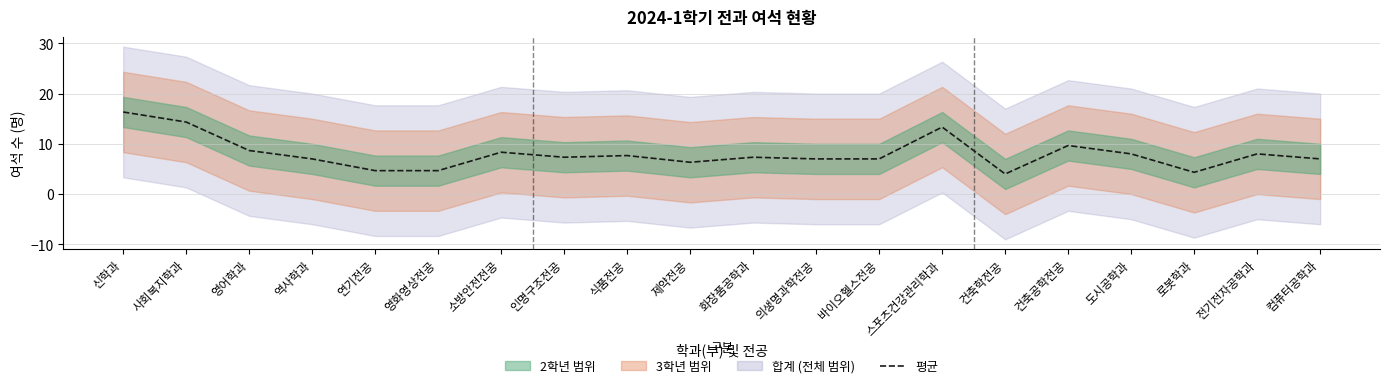

What is the difference between the values at 건축학전공 and 신학과?

12.3